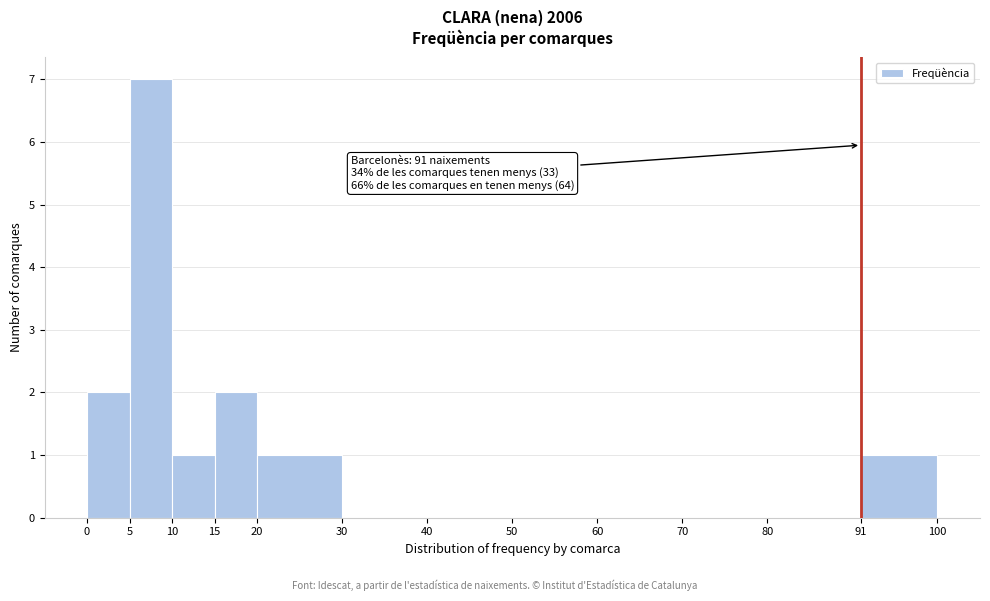

Which range on the x-axis has the tallest bar?

5 to 10